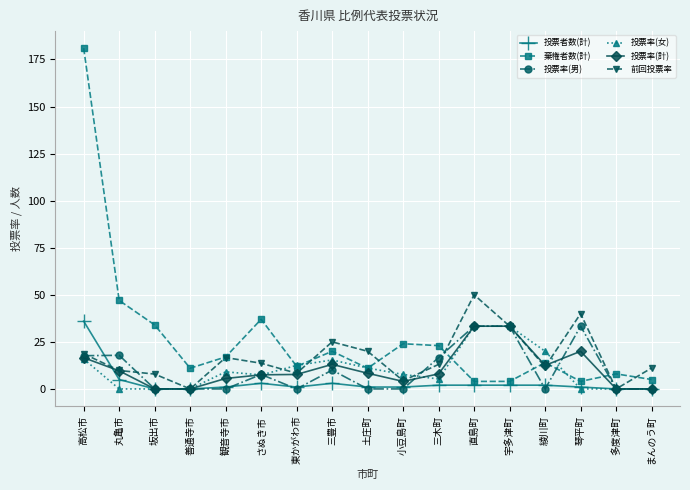

Is it true that 投票者数(計) equals 2.0 at 三木町?

True